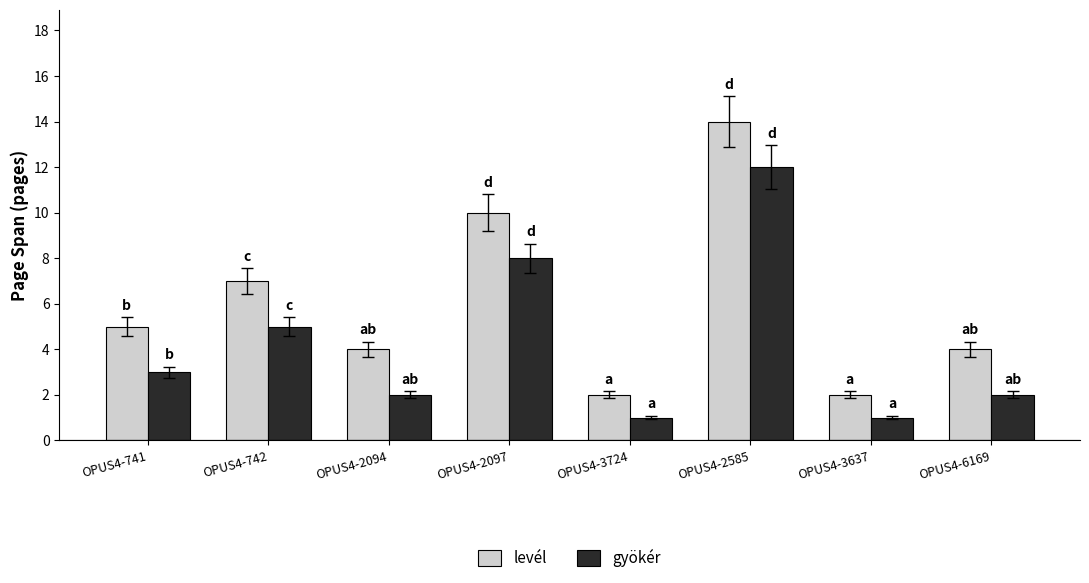

Is it true that gyökér equals 12 at OPUS4-2585?

True